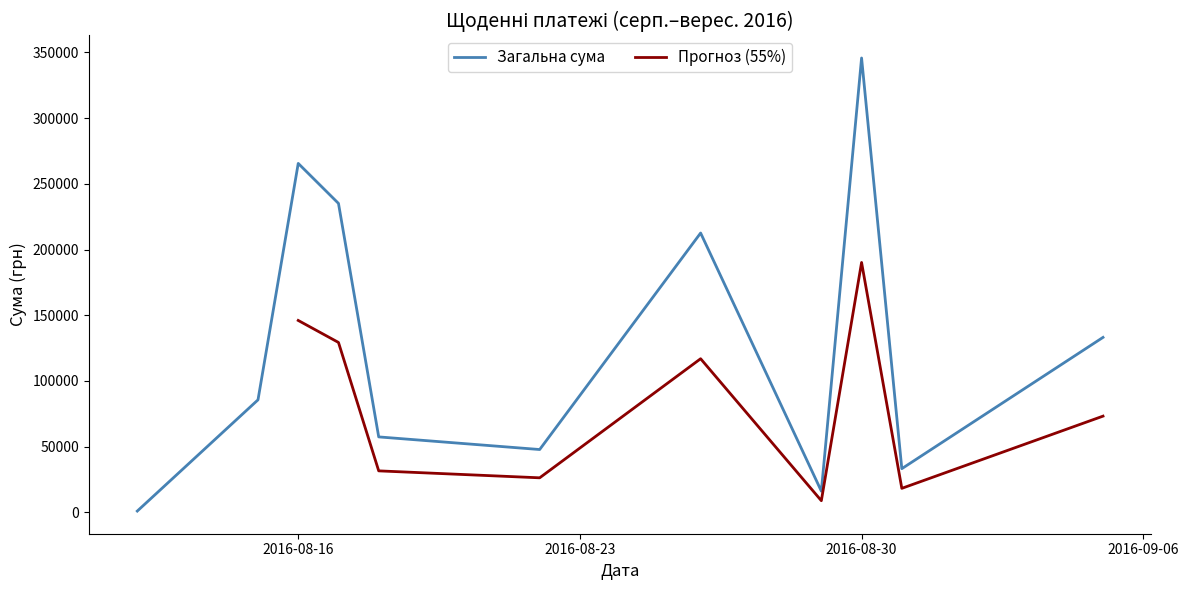

The chart shows a value of 52520.8 at 4. True or false?

False